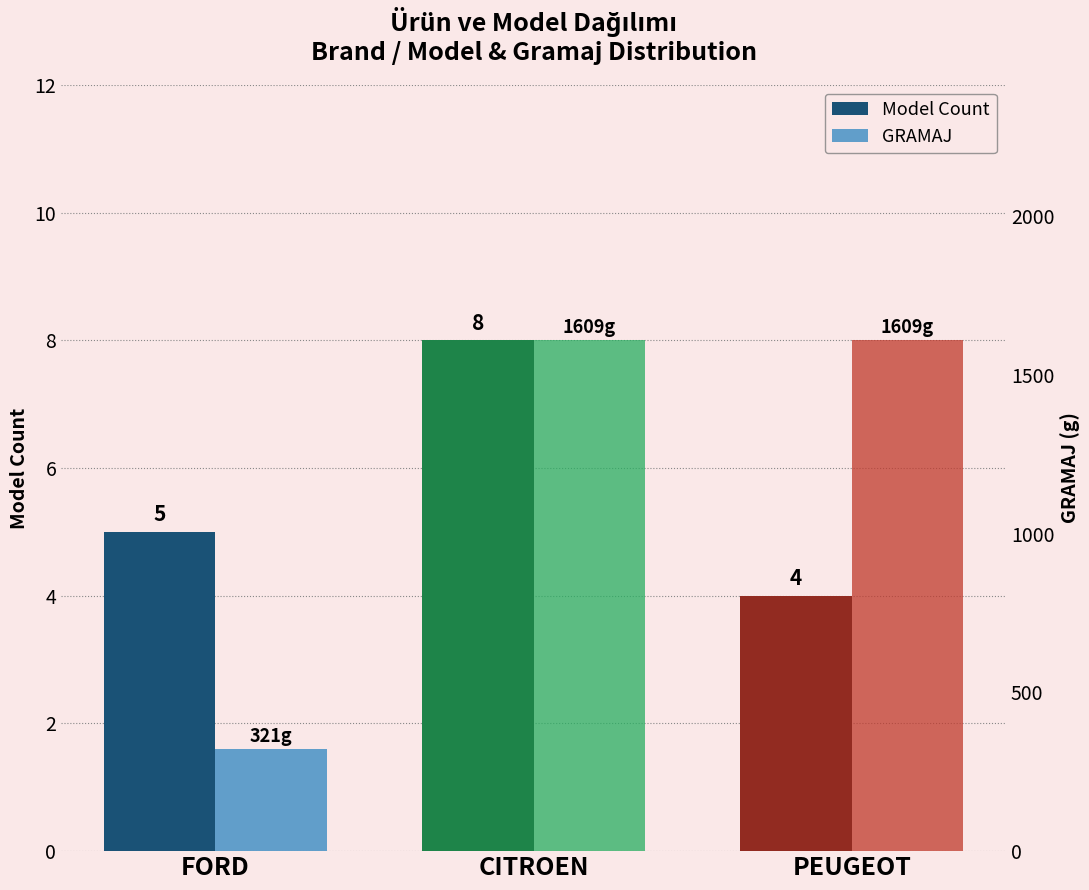

How many bars are there in total?

6